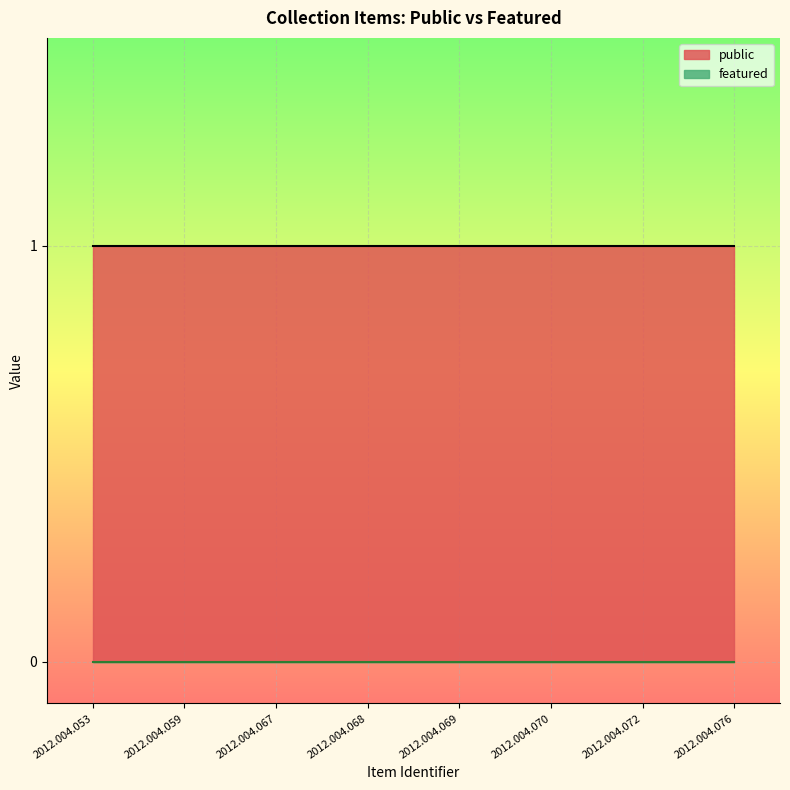

Does the chart display data point markers on the line(s)?

No